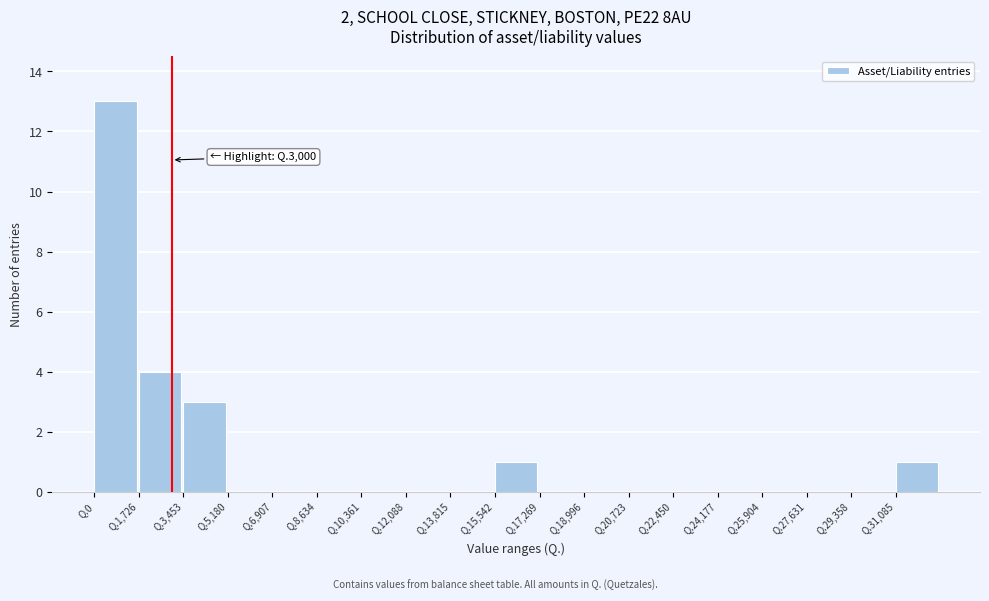

Reading left to right, extract all data points from this chart.

Q.0=13	Q.1,726=4	Q.3,453=3	Q.5,180=0	Q.6,907=0	Q.8,634=0	Q.10,361=0	Q.12,088=0	Q.13,815=0	Q.15,542=1	Q.17,269=0	Q.18,996=0	Q.20,723=0	Q.22,450=0	Q.24,177=0	Q.25,904=0	Q.27,631=0	Q.29,358=0	Q.31,085=1